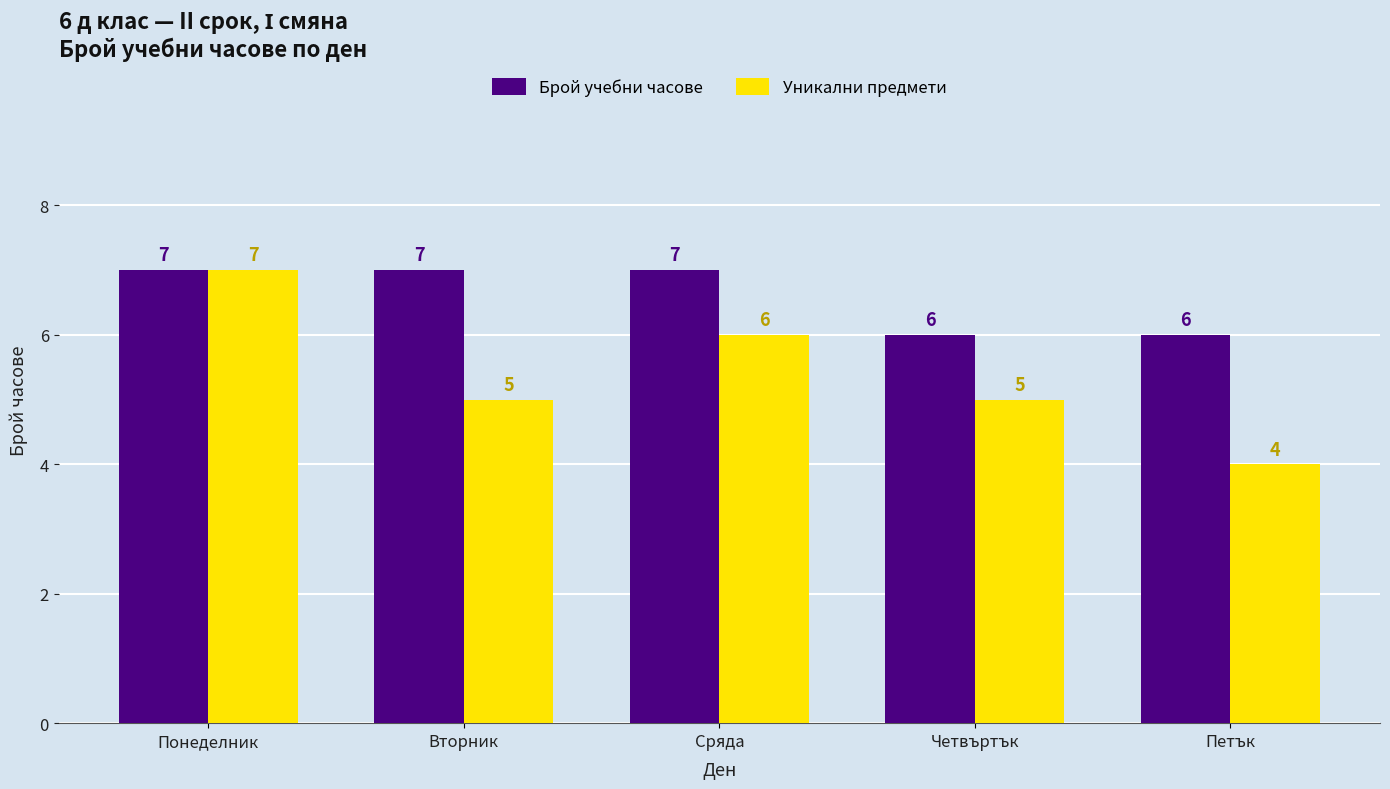

Is it true that Брой учебни часове equals 4 at Вторник?

False